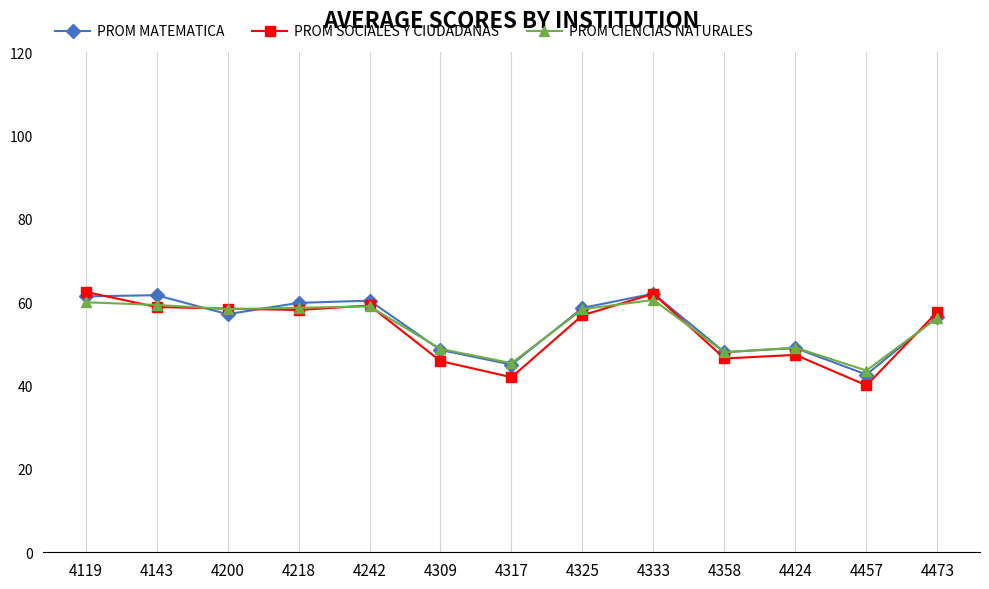

True or false: PROM CIENCIAS NATURALES has a value of 48.0 at 4358.

True